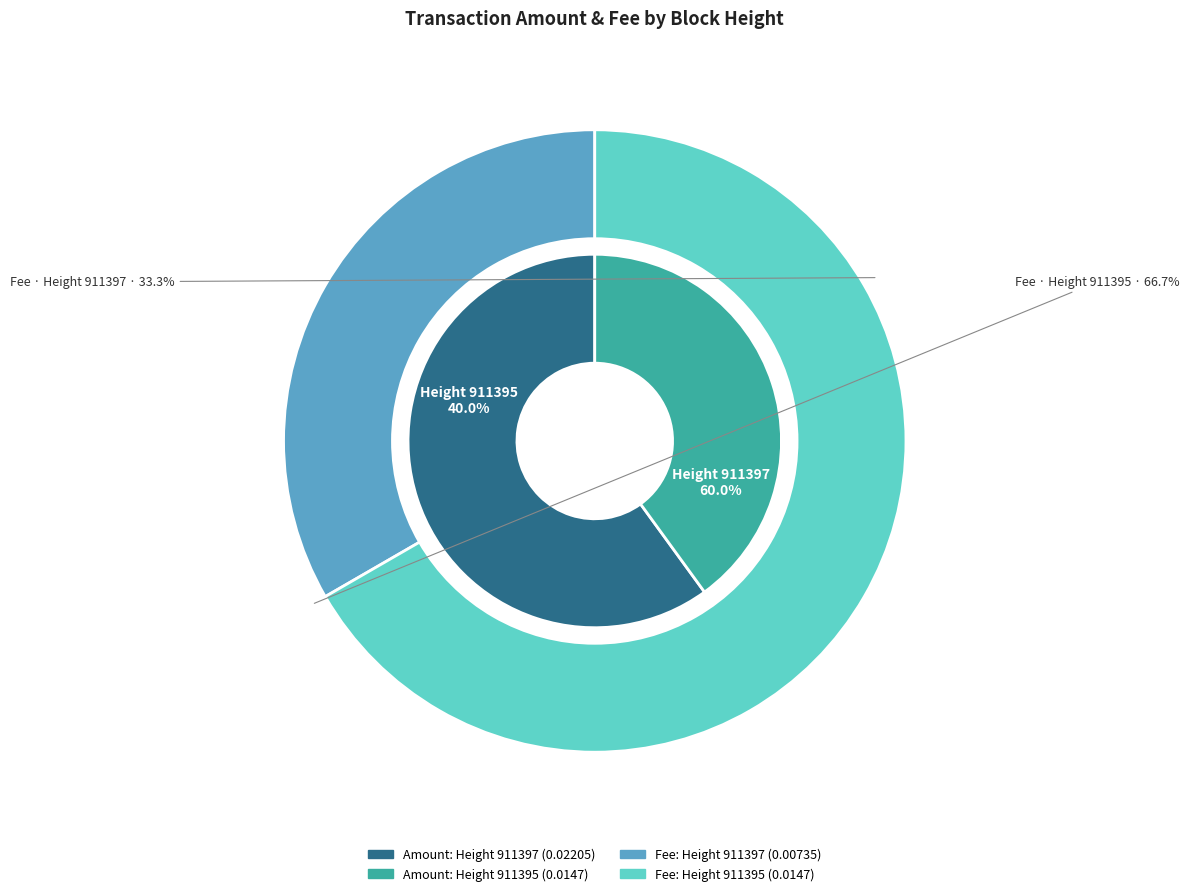

What is the smallest slice in the pie chart?

911397